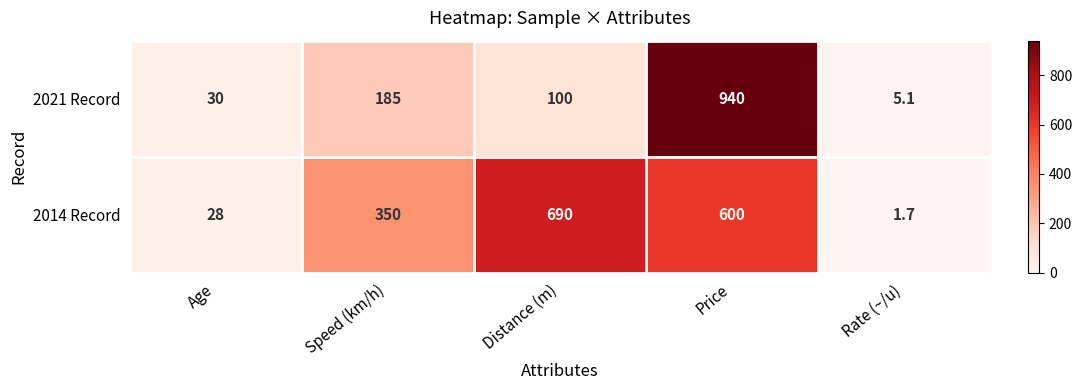

Reading left to right, list all the values displayed in this chart.

2021 Record: 30.0	185.0	100.0	940.0	5.1
2014 Record: 28.0	350.0	690.0	600.0	1.7